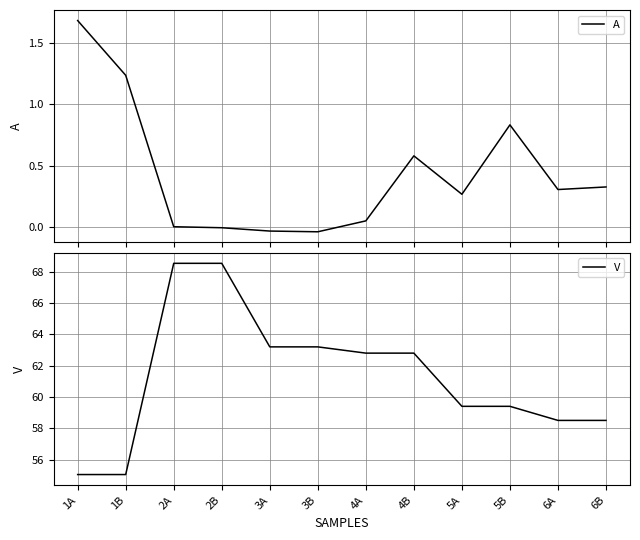

Is it true that V equals 62.8 at 4A?

True